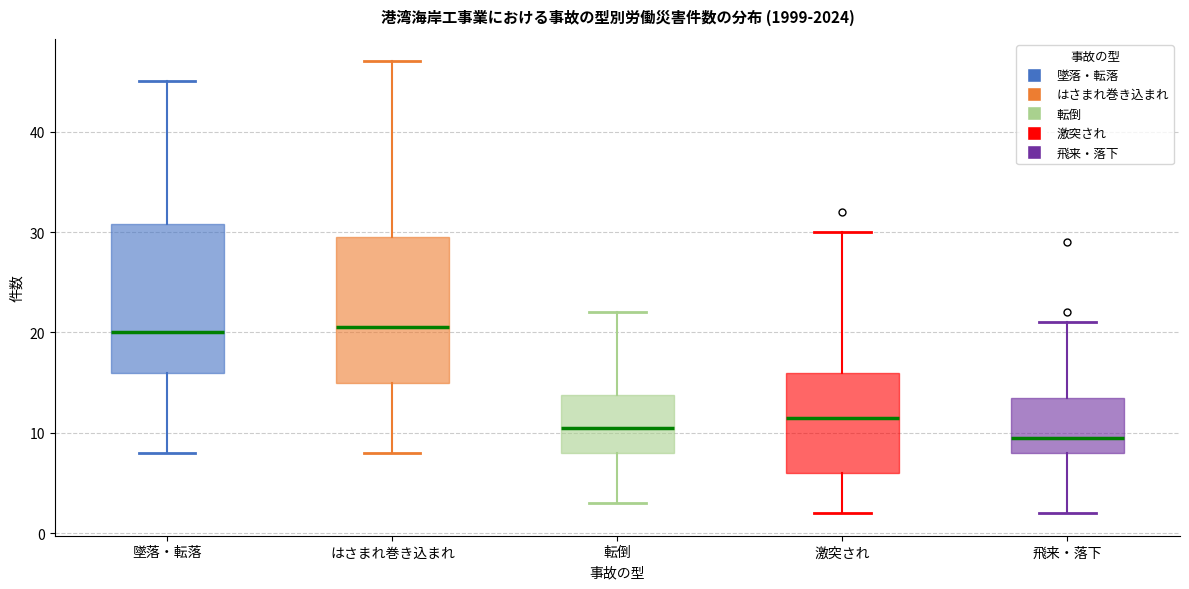

Reading left to right, transcribe this box plot: for each box, give where its median line is, the range the box spans, and where its two whiskers end, as read against the y-axis. The values are not printed on the chart, so give them approximately, as read against the axis.

墜落・転落: median 20, box 16 to 31, whiskers 8 to 45
はさまれ巻き込まれ: median 21, box 15 to 30, whiskers 8 to 47
転倒: median 11, box 8 to 14, whiskers 3 to 22
激突され: median 12, box 6 to 16, whiskers 2 to 30
飛来・落下: median 10, box 8 to 14, whiskers 2 to 21